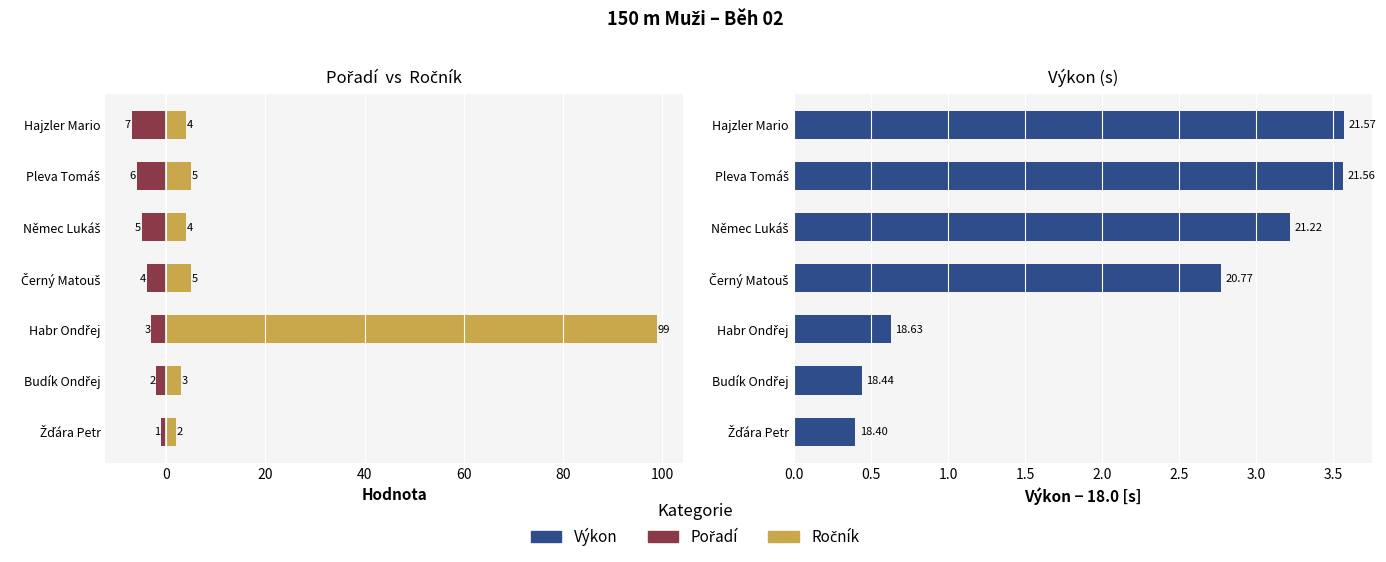

How many groups of bars are there?

7